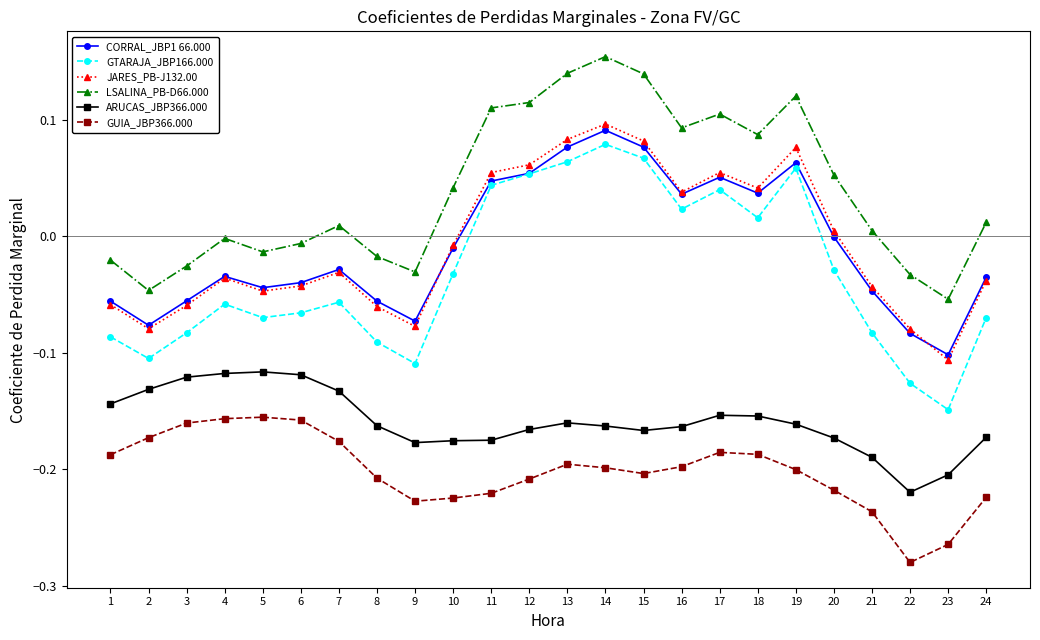

True or false: GUIA_JBP366.000 has more than 2 interior local peaks.

True